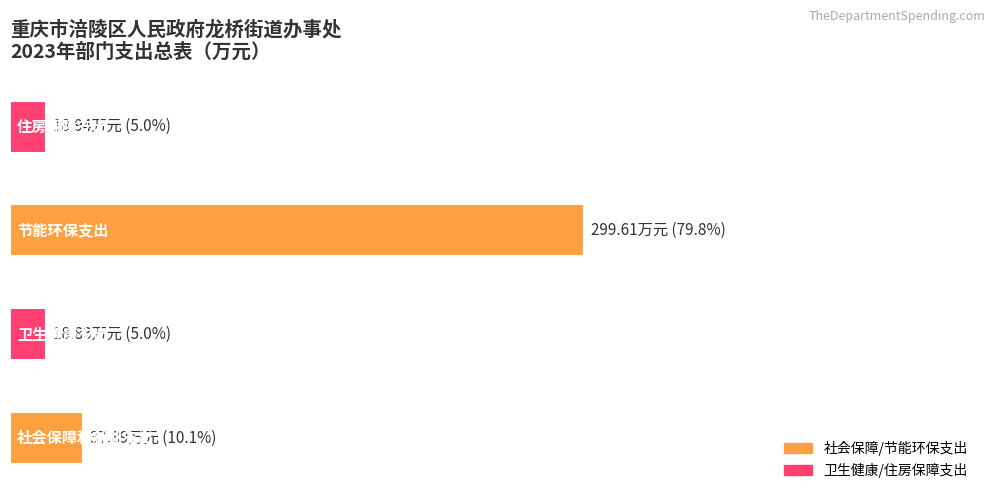

Count the number of values greater than 37.

2